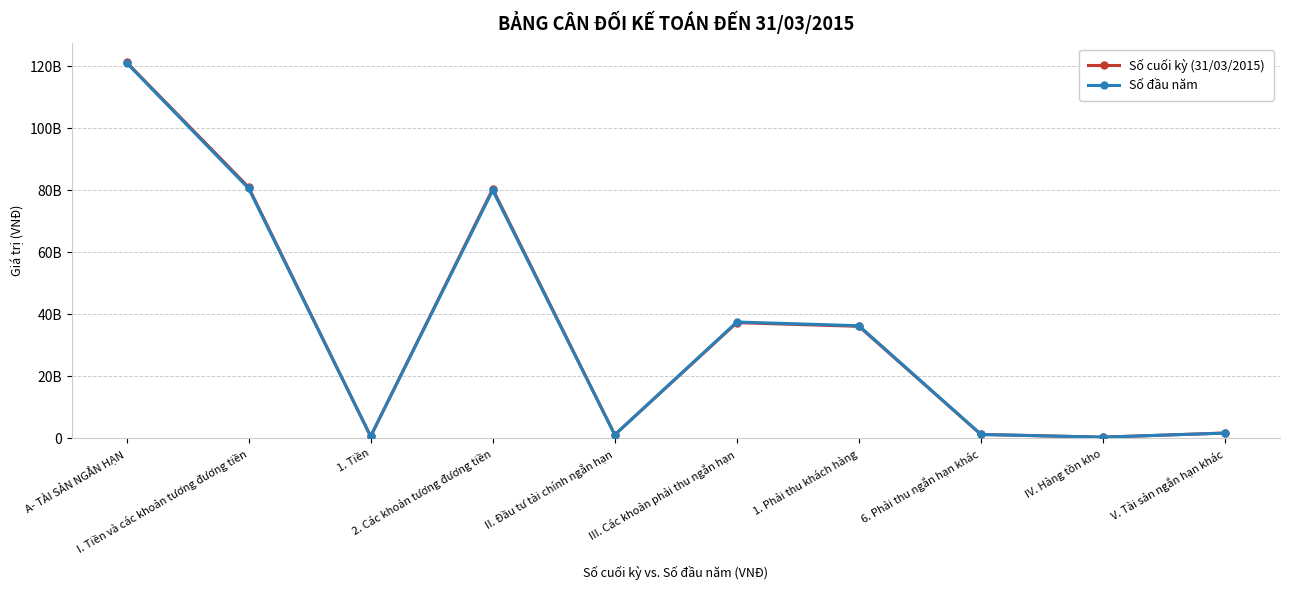

What is the value of the Số cuối kỳ (31/03/2015) point at the 8th from the left?

1192118783